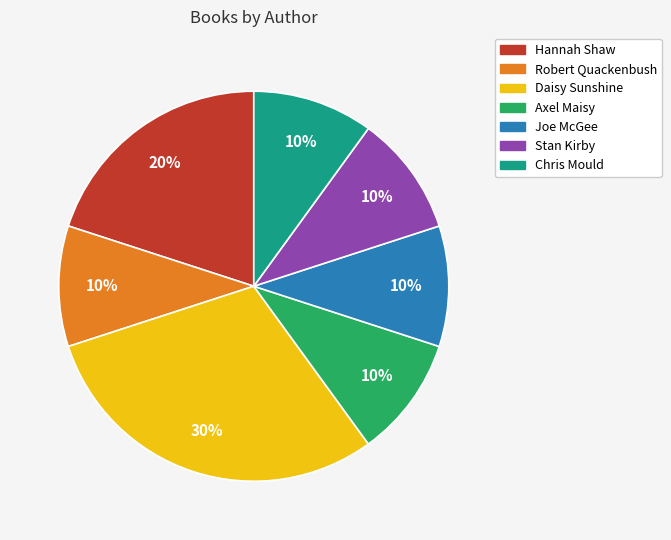

Which category has the biggest portion of the pie?

Daisy Sunshine